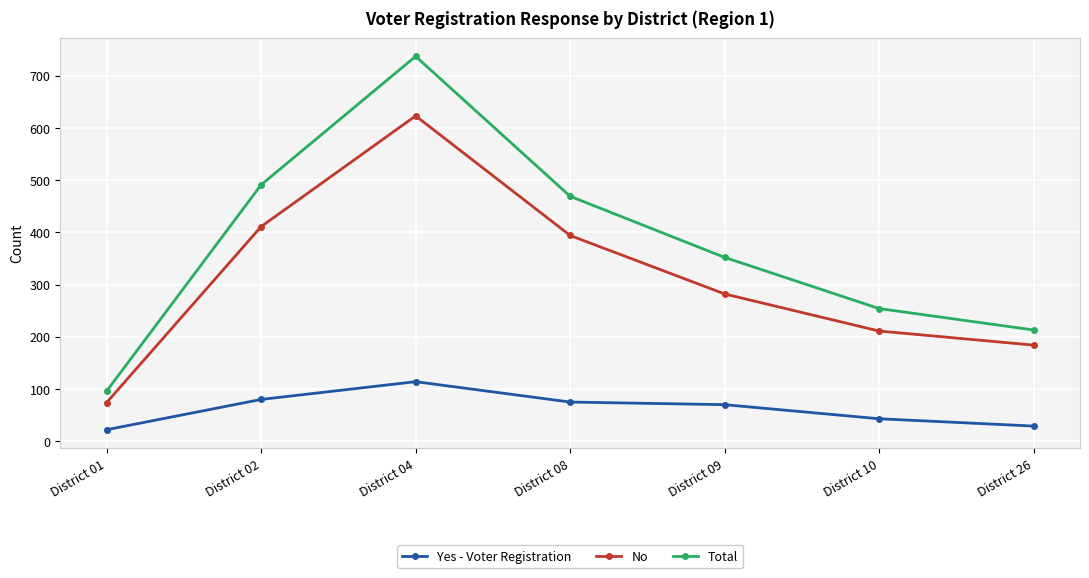

Does the chart have visible grid lines?

Yes